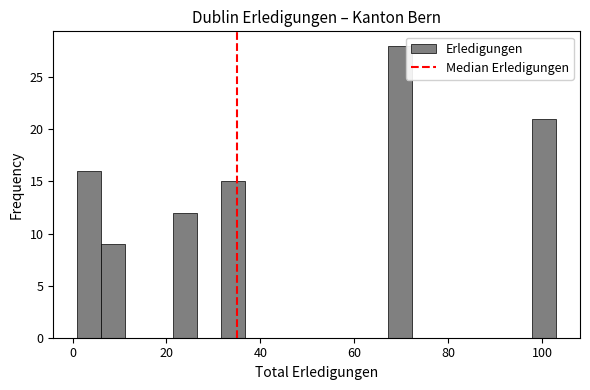

Around what value on the x-axis is the tallest bar? Give the approximate position of its centre, as read against the axis.

70